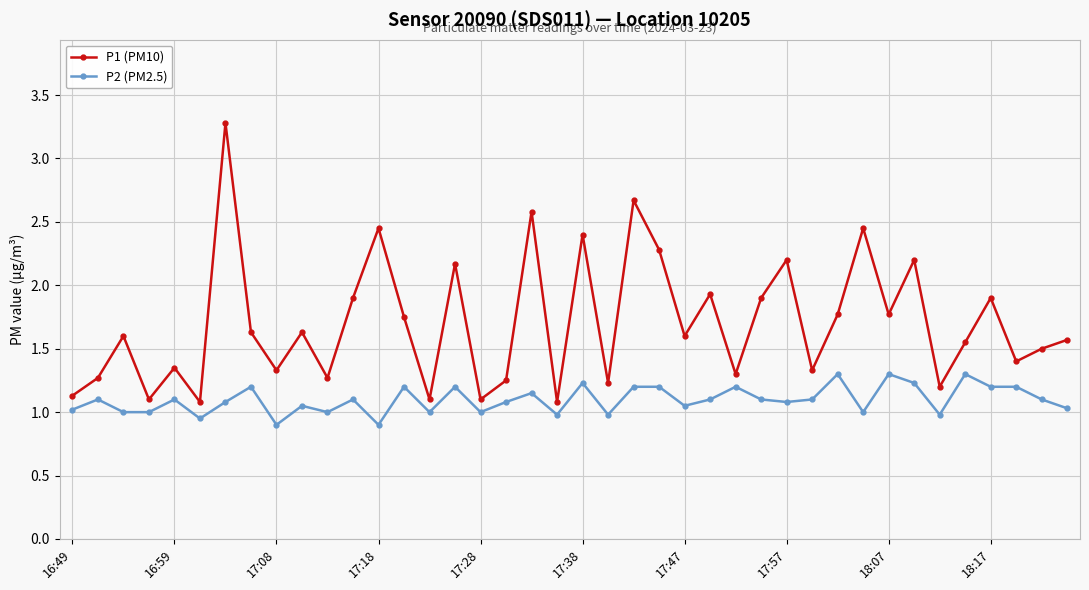

Rank the series by their average value, from highest to lowest.

P1 (PM10), P2 (PM2.5)